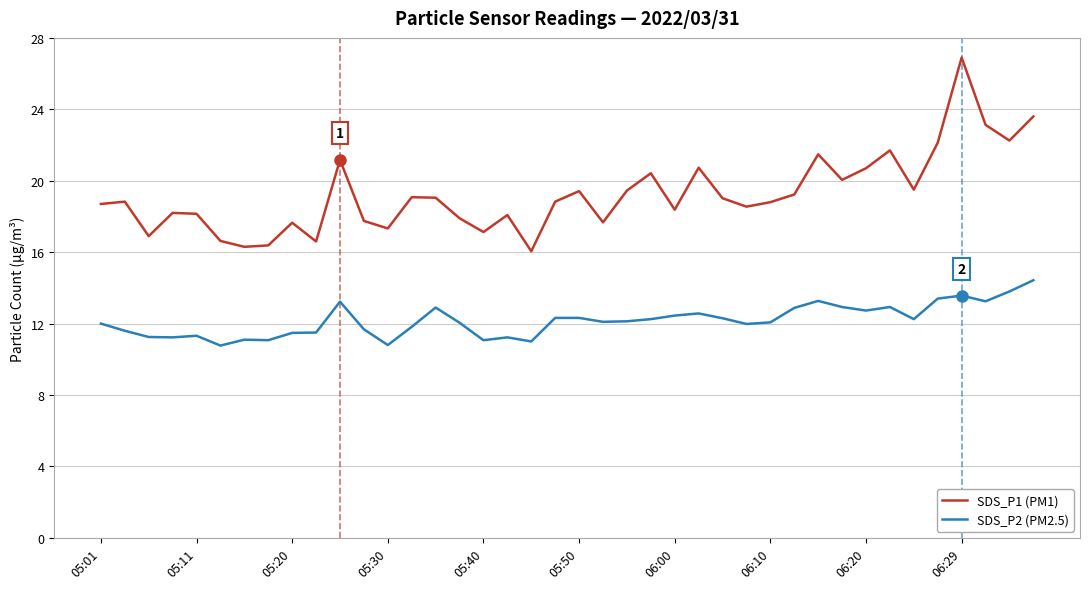

What is the highest value of the SDS_P2 (PM2.5) series?

14.4